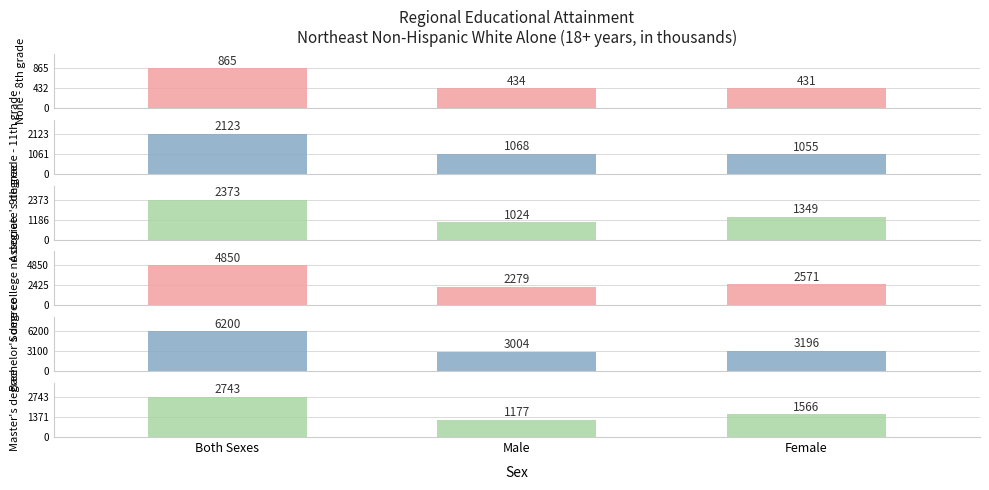

At which label is None - 8th grade closest to 648?

Male